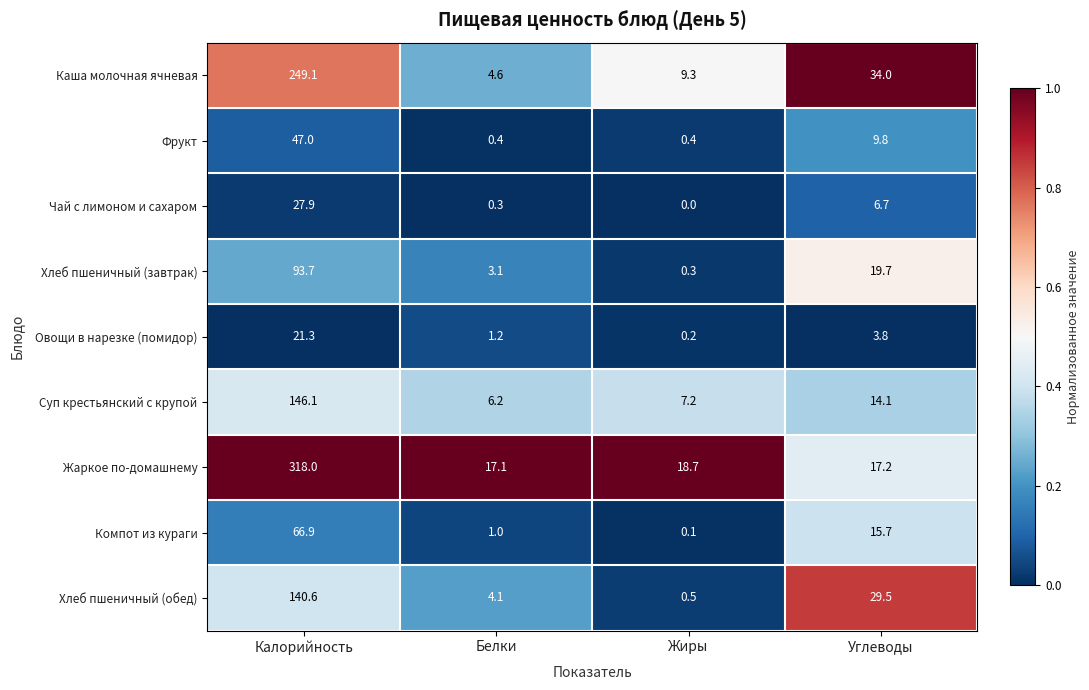

What is the sum of all Каша молочная ячневая values?

297.0